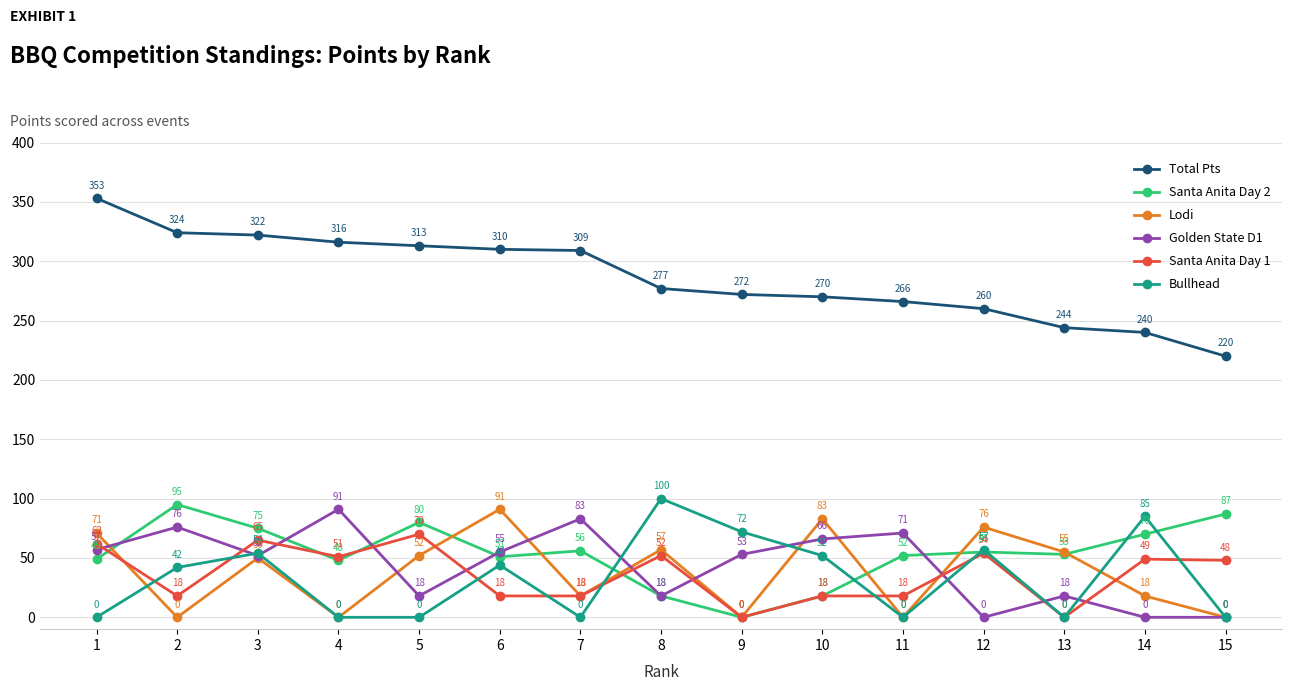

Between 3 and 5, which series saw the biggest shift?

Bullhead